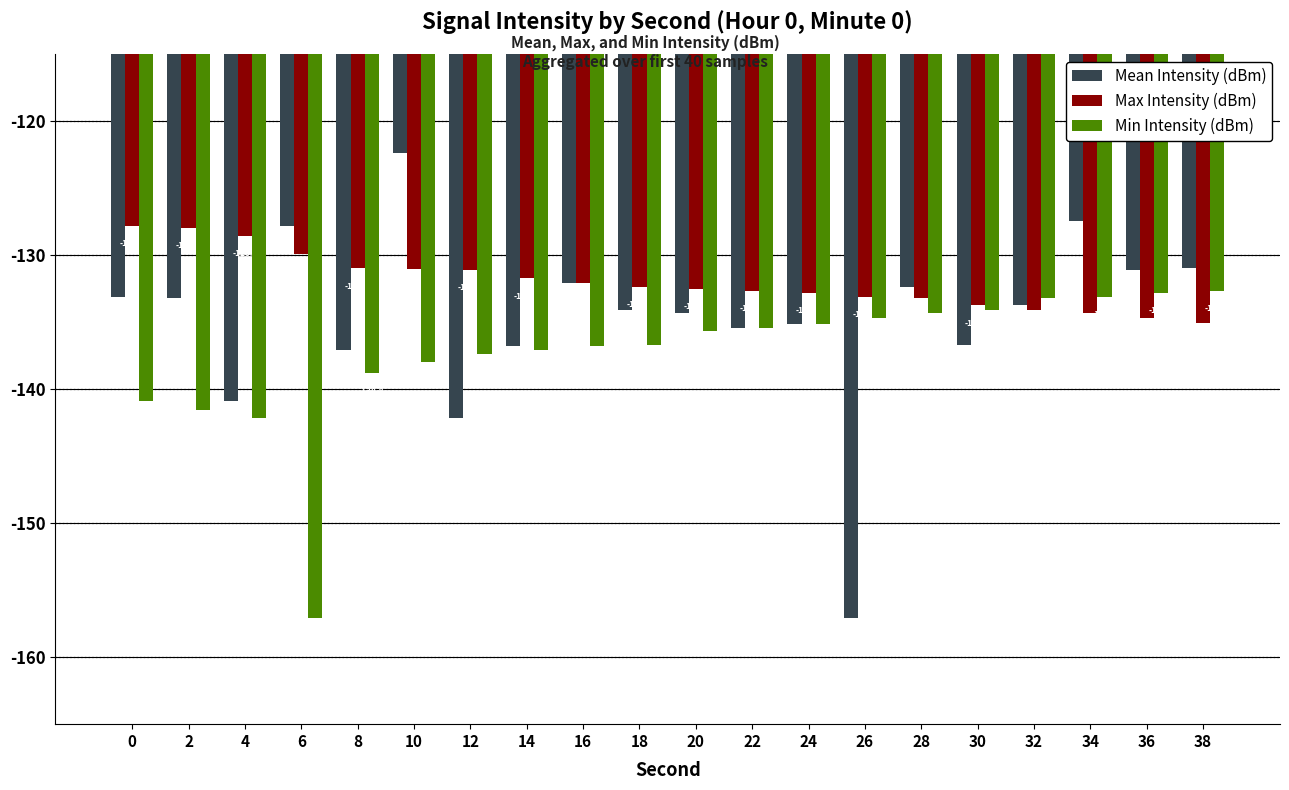

What is the total value across all series at 32?

-401.1